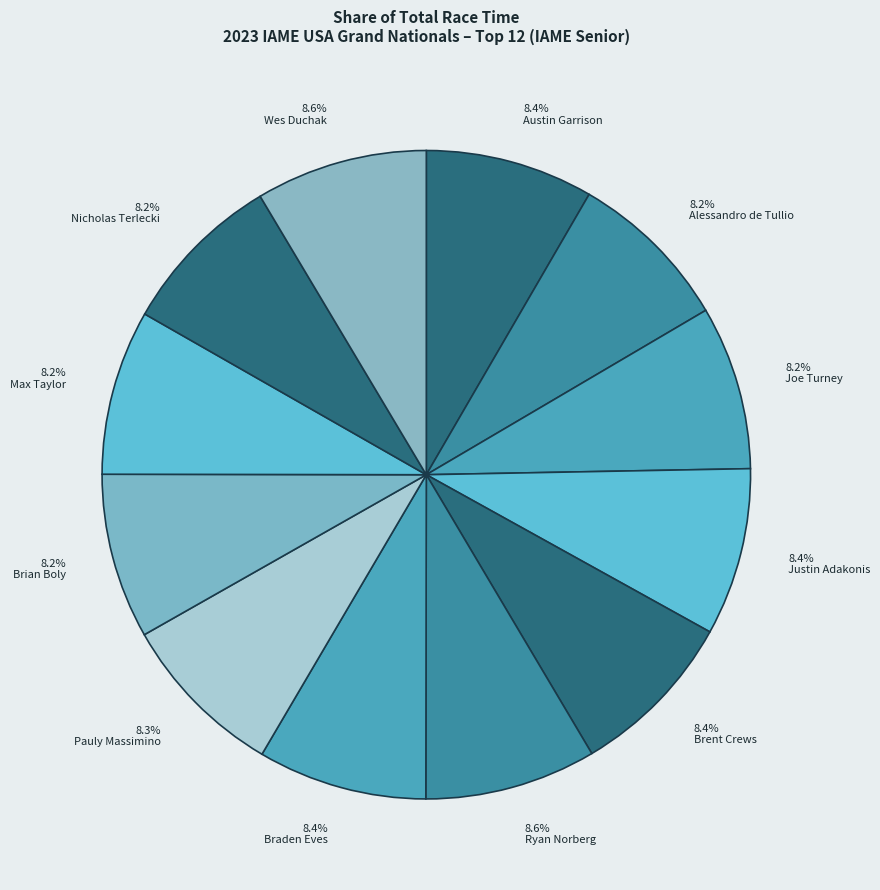

Is Justin Adakonis the majority of the pie?

No